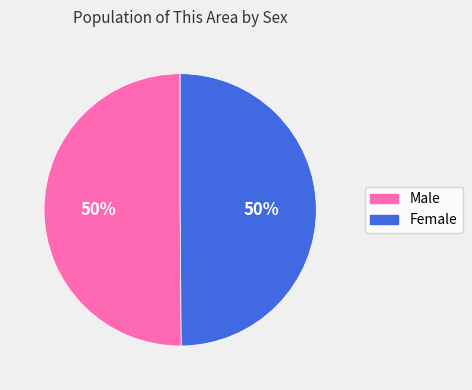

To the nearest percent, what portion does Male represent?

50%